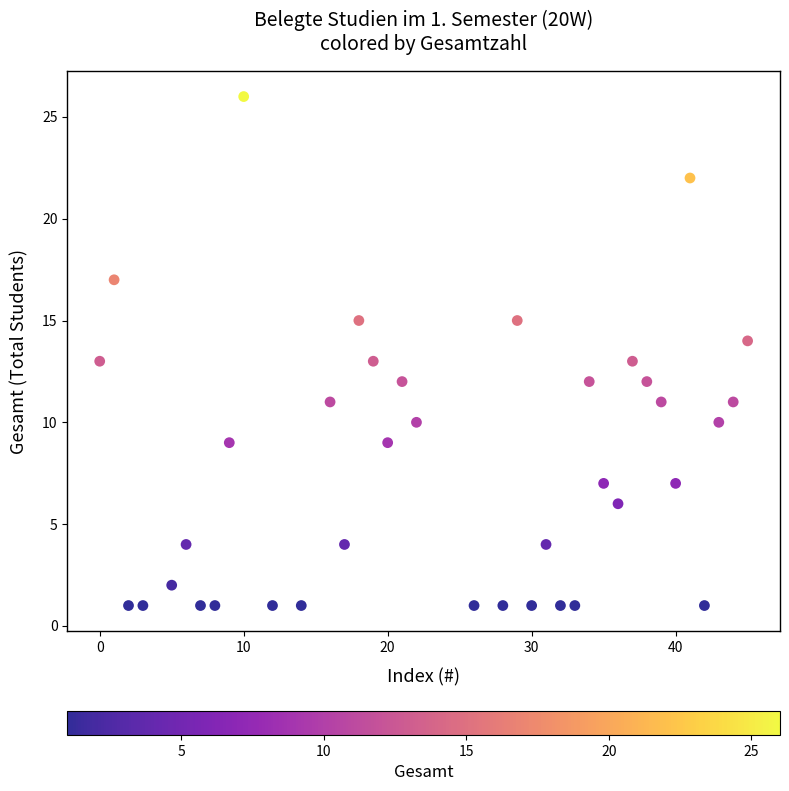

What is the range of X values (max minus min)?

45